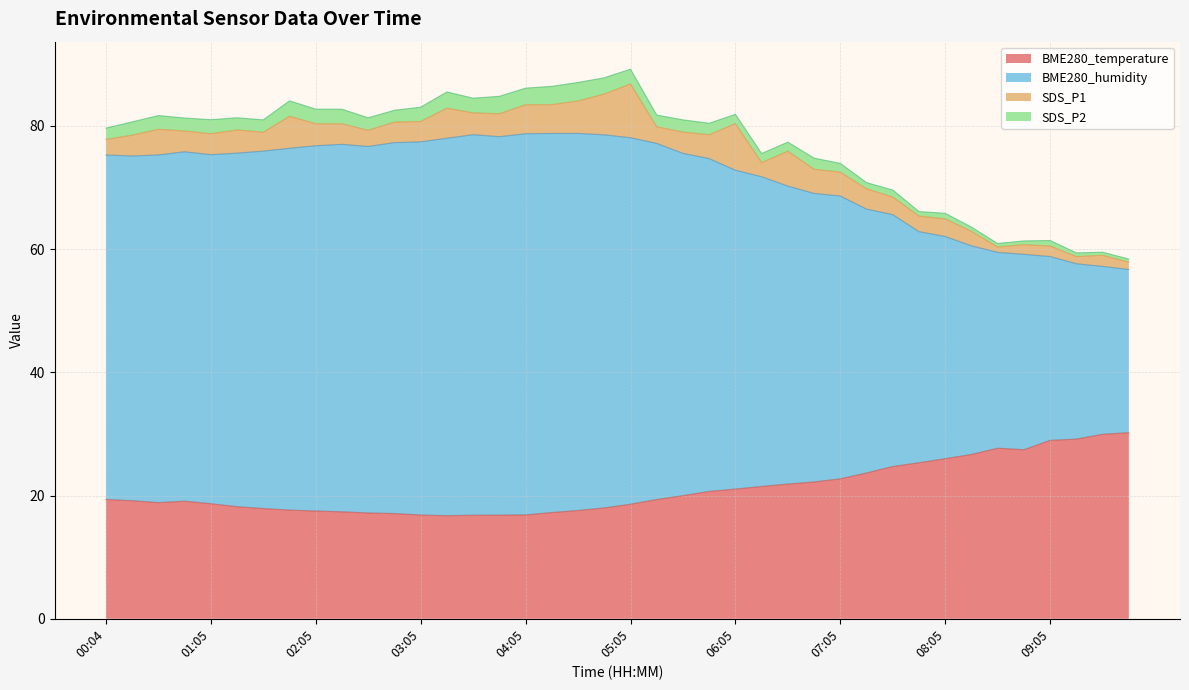

What are all the series names shown in the legend?

BME280_temperature, BME280_humidity, SDS_P1, SDS_P2